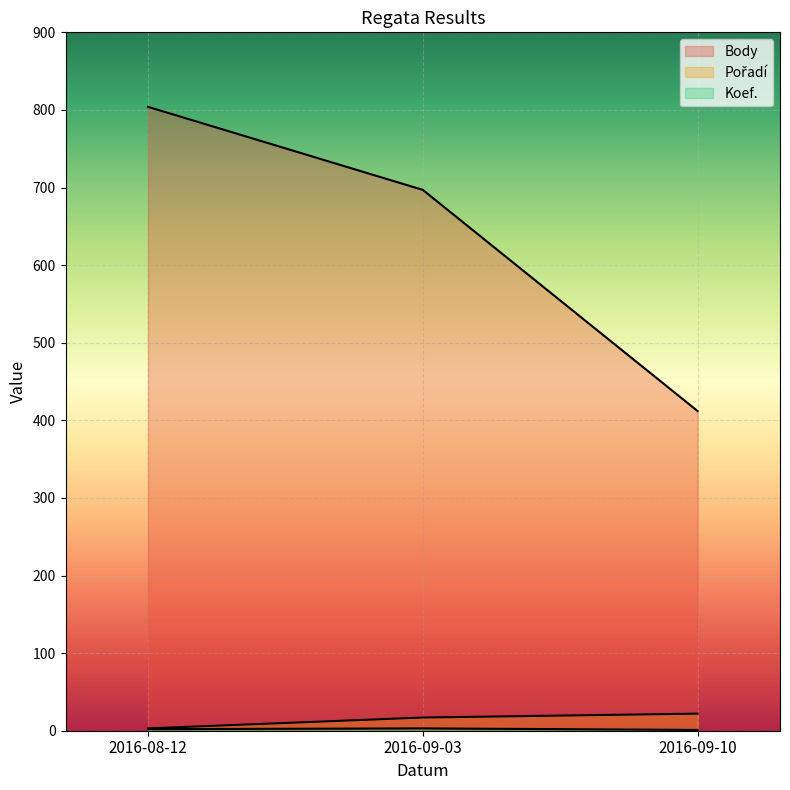

What is the label of the 3rd point from the left?

2016-09-10